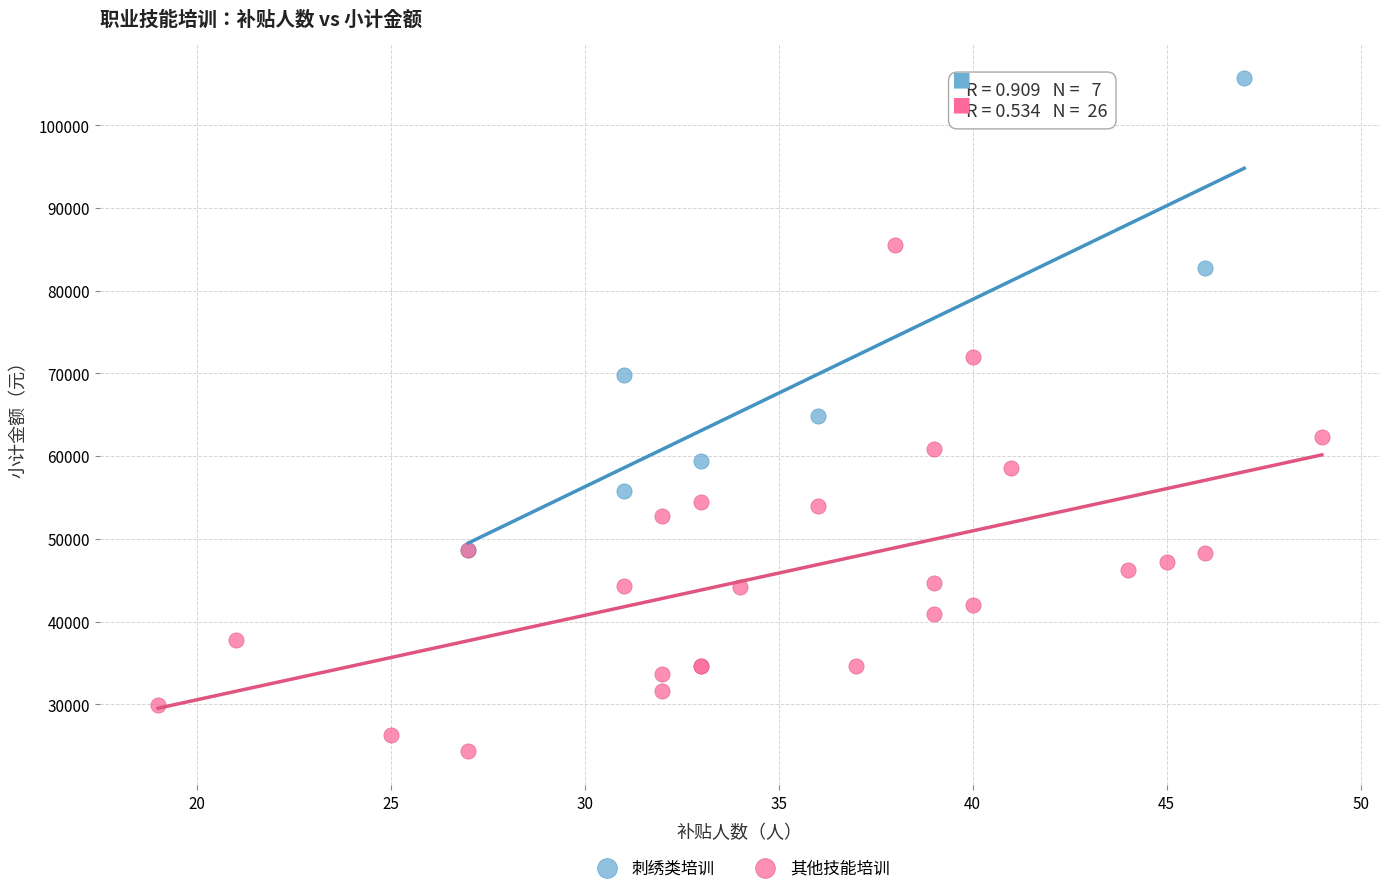

Which series contains the lowest Y value?

其他技能培训